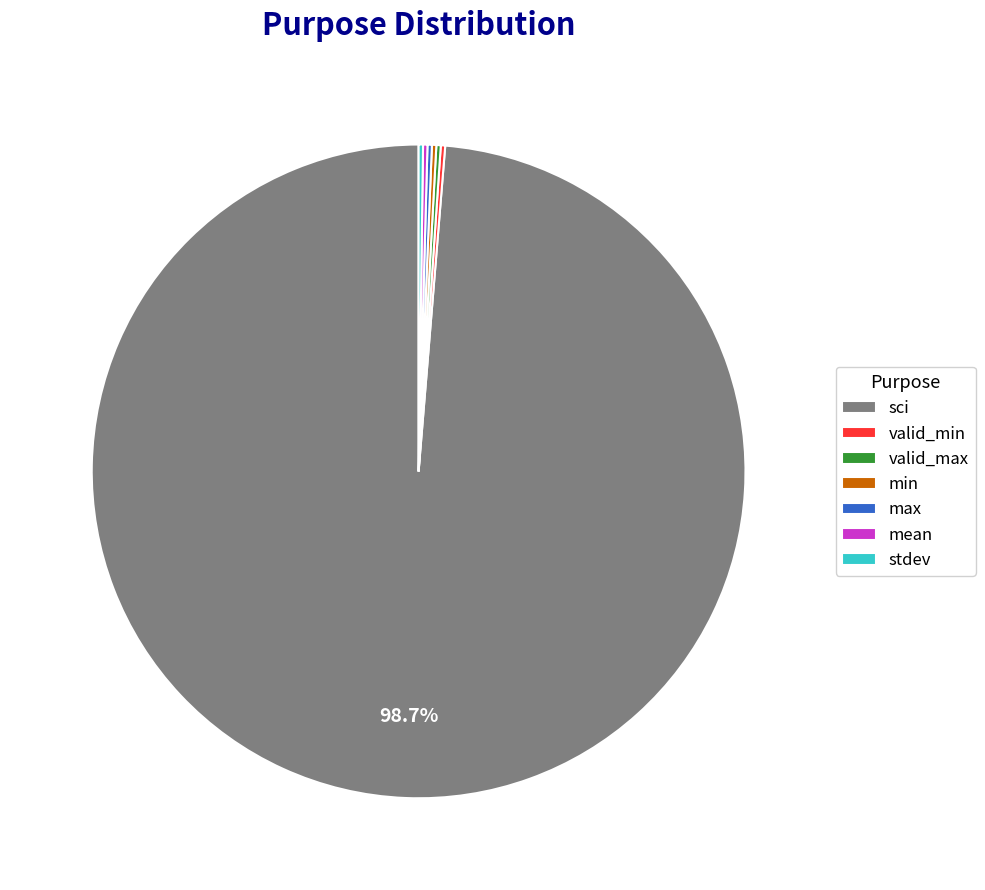

Which category has the biggest portion of the pie?

sci